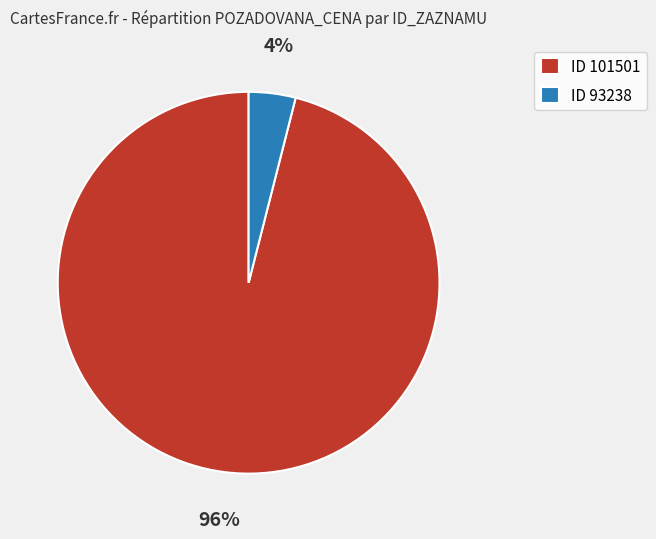

To the nearest percent, what is the difference between the ID 101501 and ID 93238 slice percentages?

92%